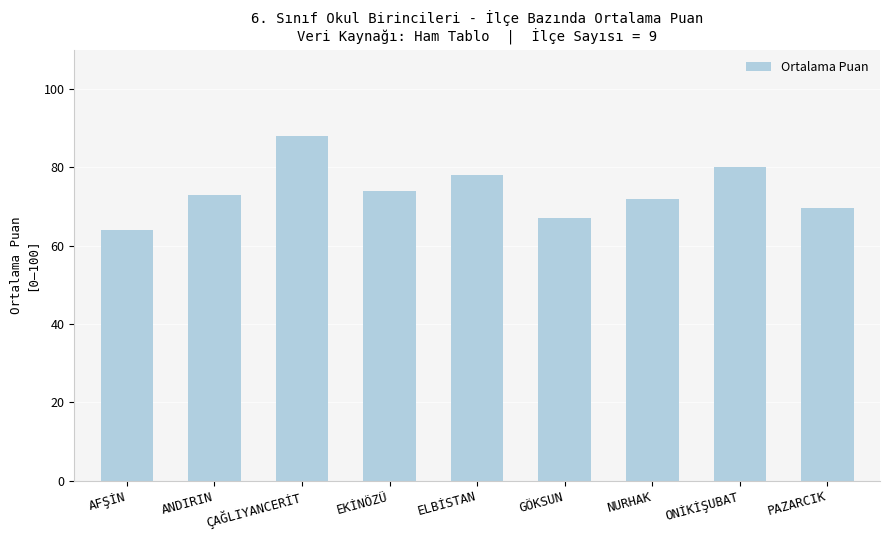

Reading right to left, list all the values displayed in this chart.

PAZARCIK=69.5	ONİKİŞUBAT=80.2	NURHAK=72.0	GÖKSUN=67.0	ELBİSTAN=78.0	EKİNÖZÜ=74.0	ÇAĞLIYANCERİT=88.0	ANDIRIN=73.0	AFŞİN=64.0